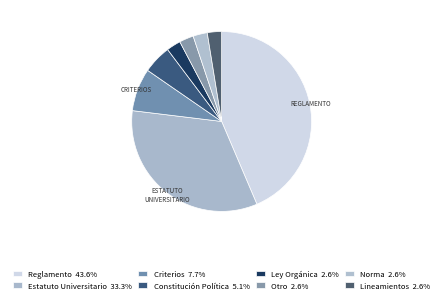

To the nearest percent, what is the combined percentage of Estatuto Universitario and Reglamento?

77%